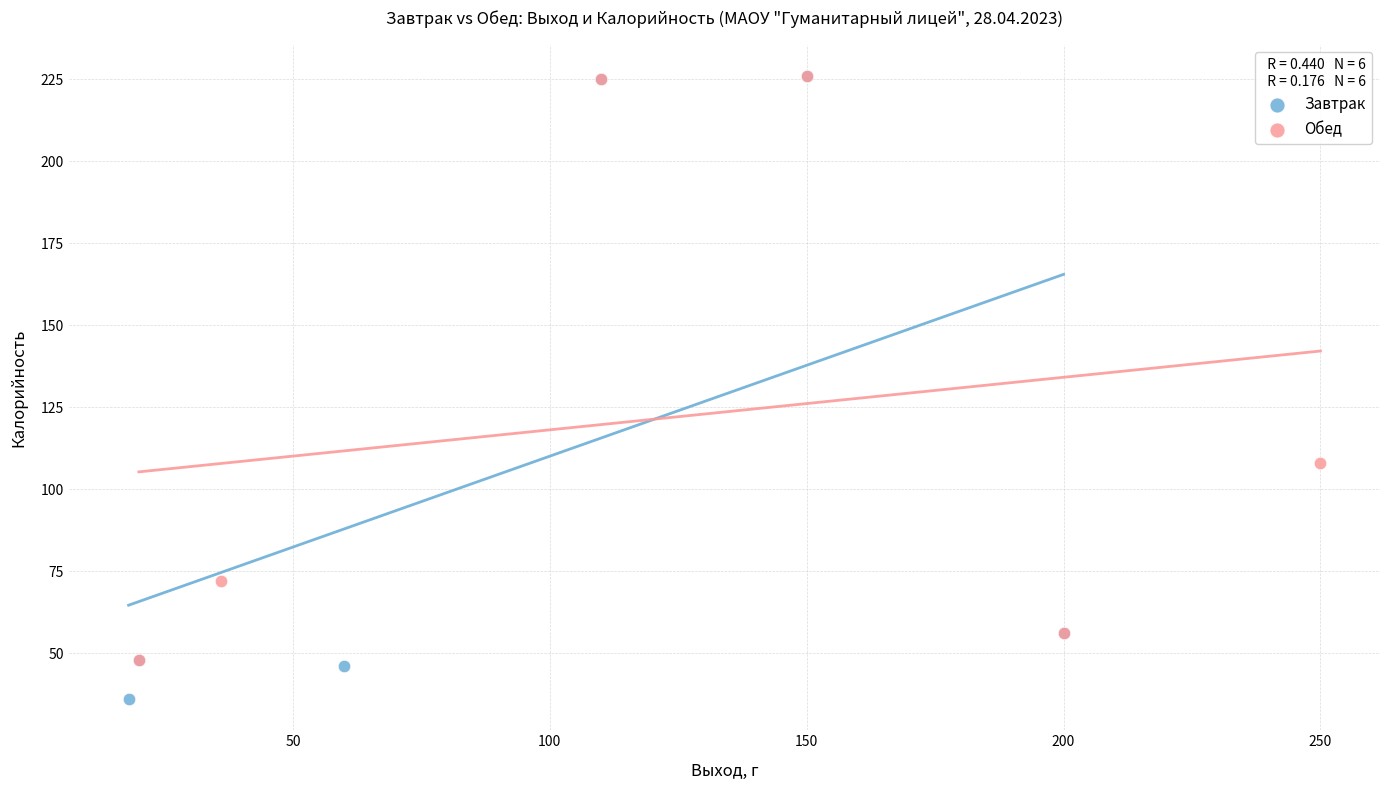

What are all the series names shown in the legend?

Завтрак, Обед